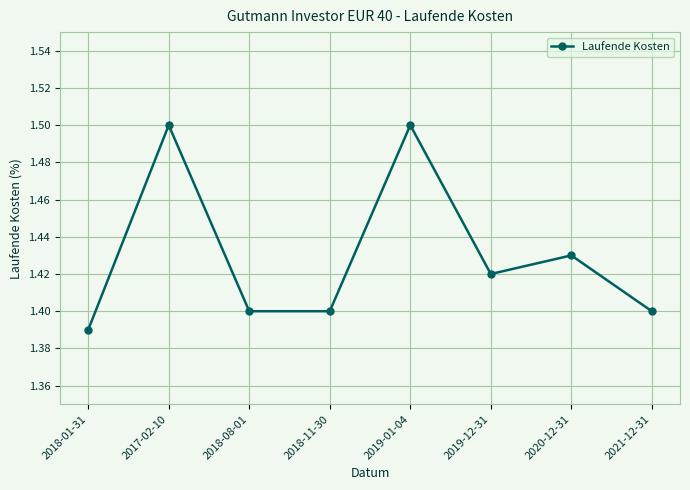

Is it true that the value at 2021-12-31 is 1.4?

True